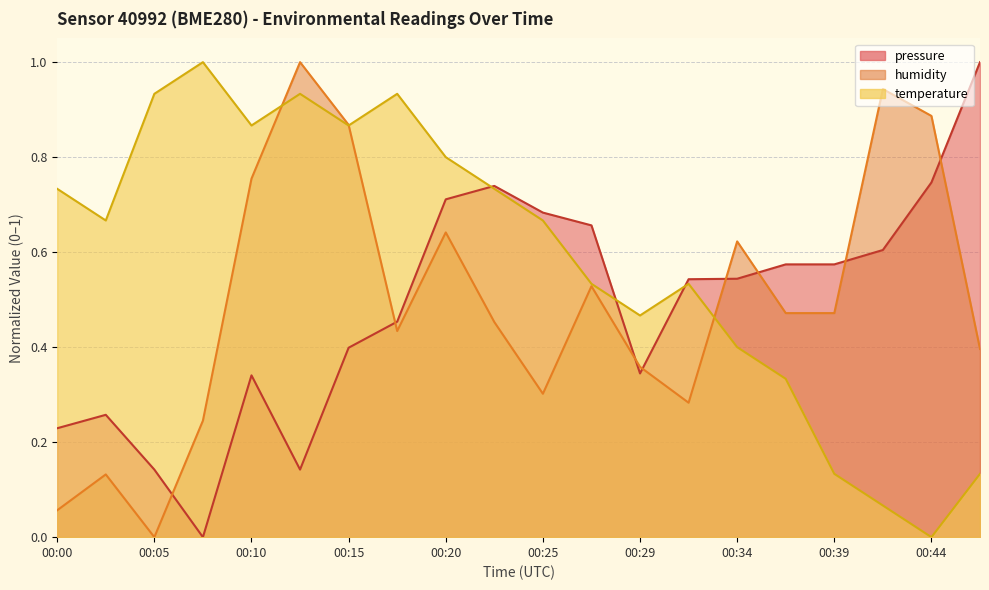

The pressure series shows 1.2 at 00:44. True or false?

False